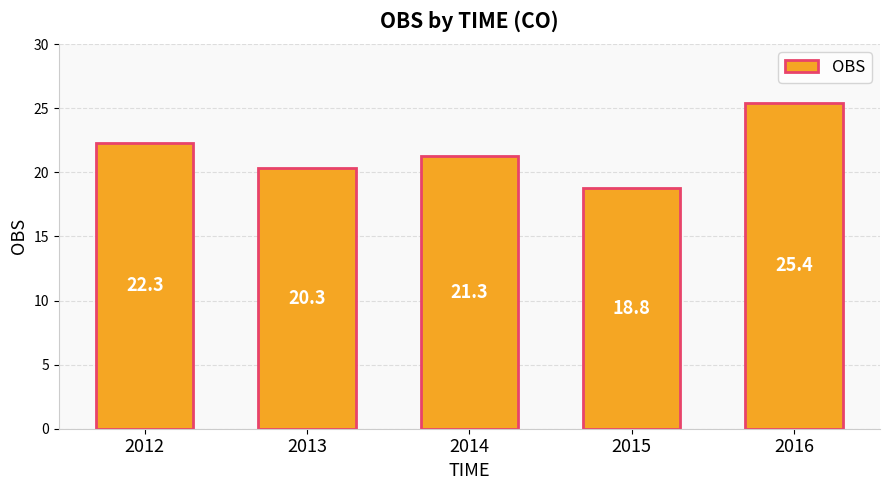

True or false: the data shows 21.3 at 2014.

True